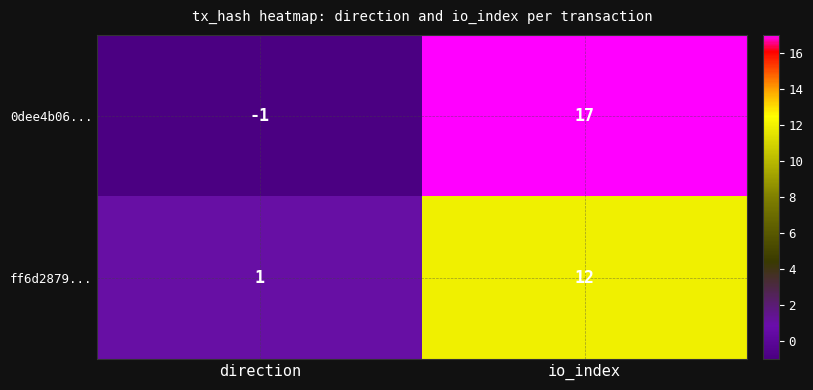

Reading left to right, what are all the values shown in this chart?

0dee4b06...: direction=-1	io_index=17
ff6d2879...: direction=1	io_index=12